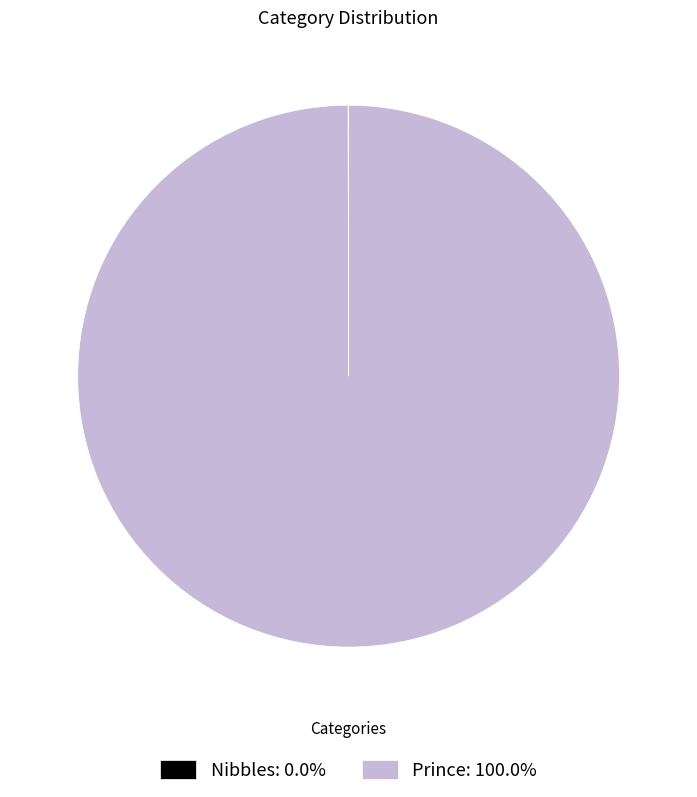

Does Prince: 100.0% account for over 50% of the chart?

Yes